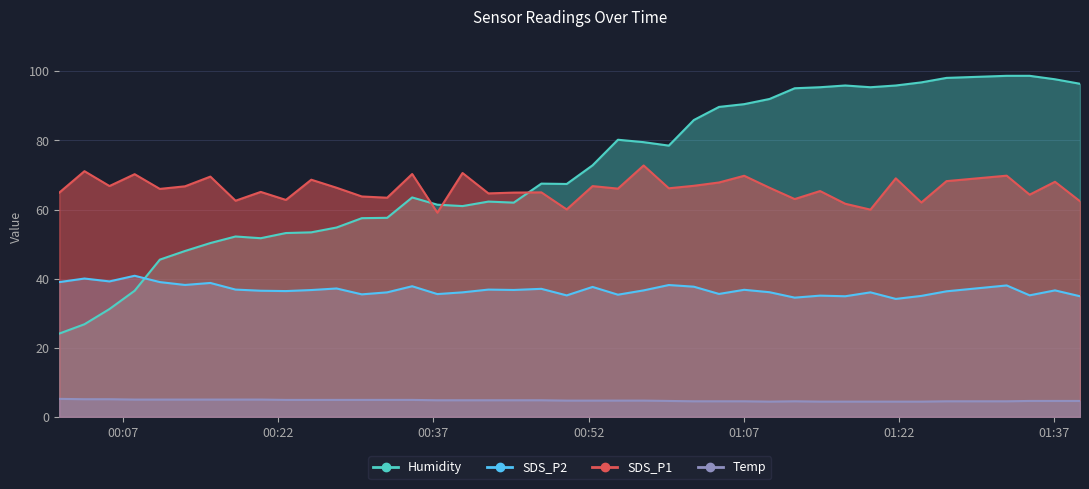

True or false: SDS_P1 has a value of 106.3 at 2022/03/30 00:49:53.

False